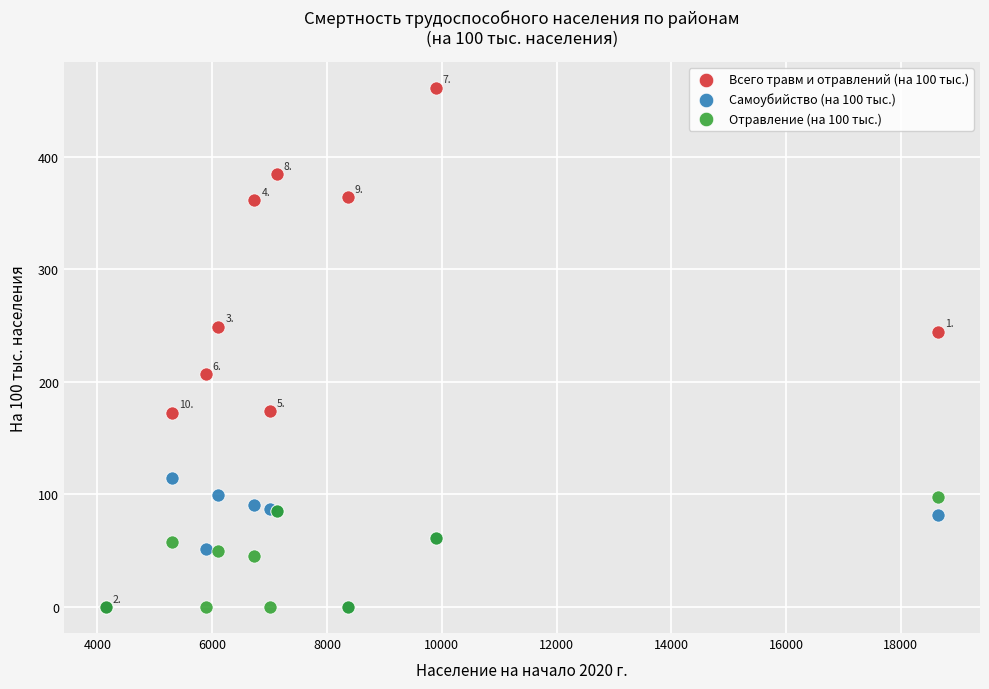

Which series has the largest Y range (max minus min)?

Всего травм и отравлений (на 100 тыс.)